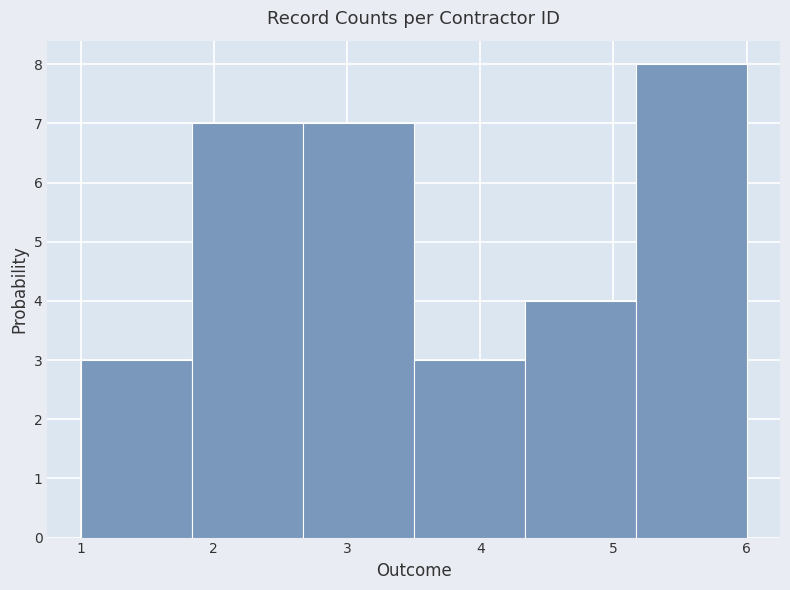

Over which range of the x-axis is the bar tallest?

5.2 to 6.0